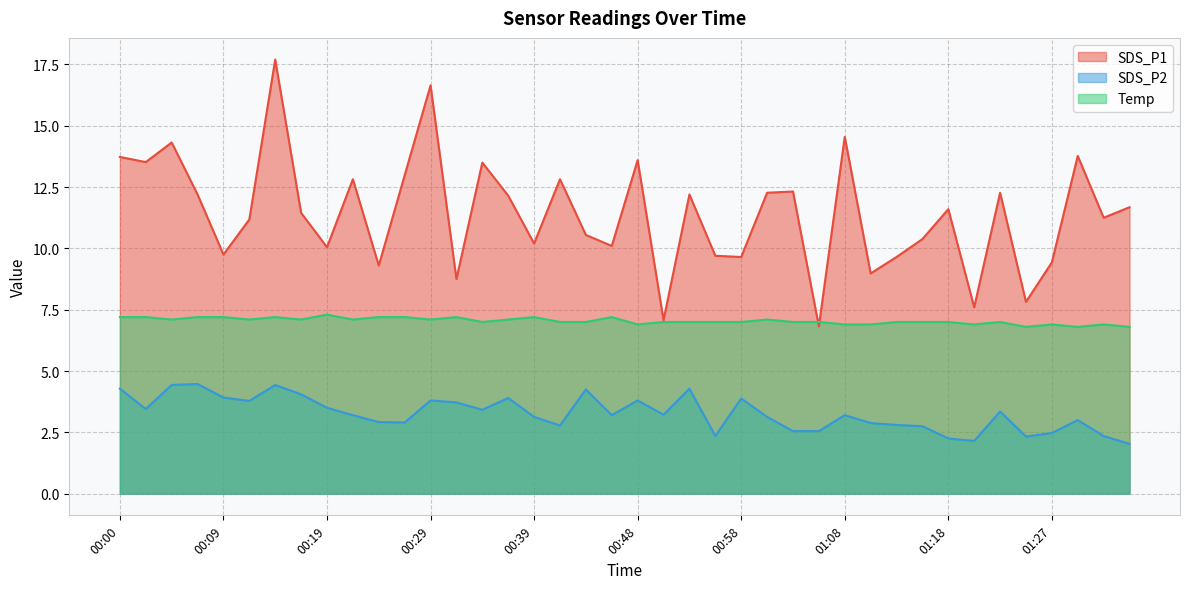

What is the maximum value for Temp?

7.3